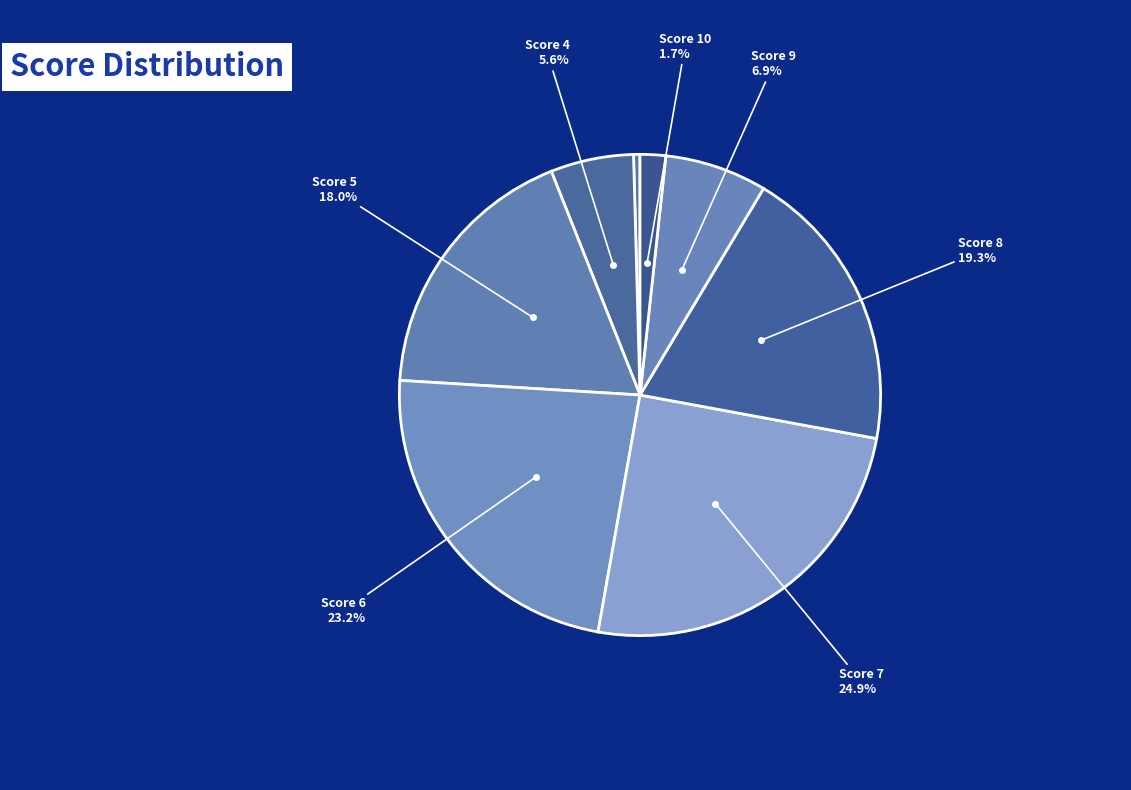

Count the number of slices in the pie.

8